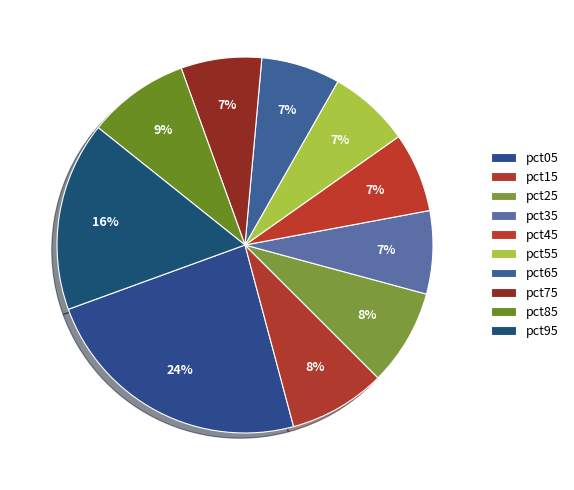

How many segments does this pie chart have?

10